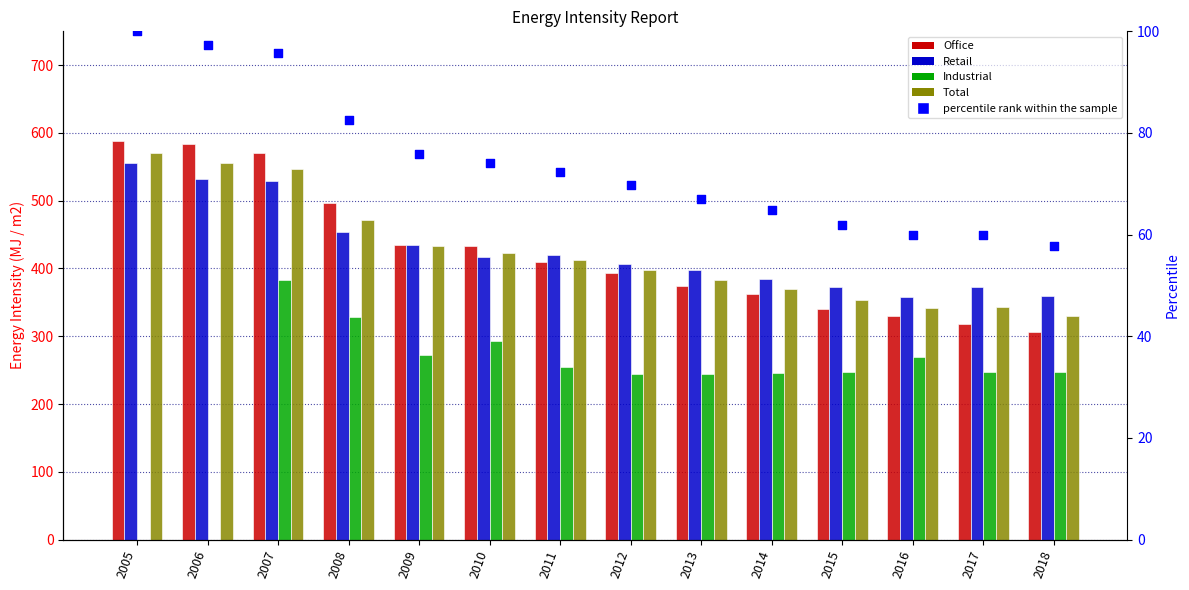

Which series has the widest spread of Y values?

Industrial